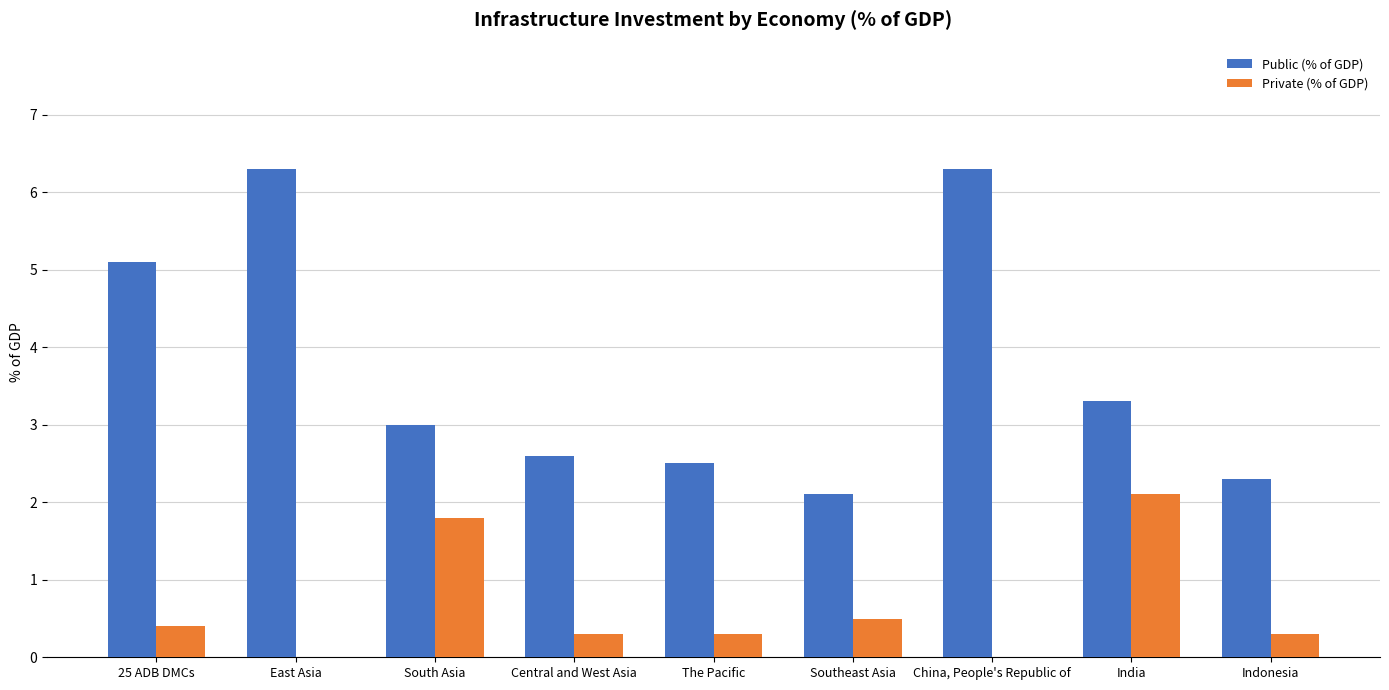

What is the highest value of the Private (% of GDP) series?

2.1